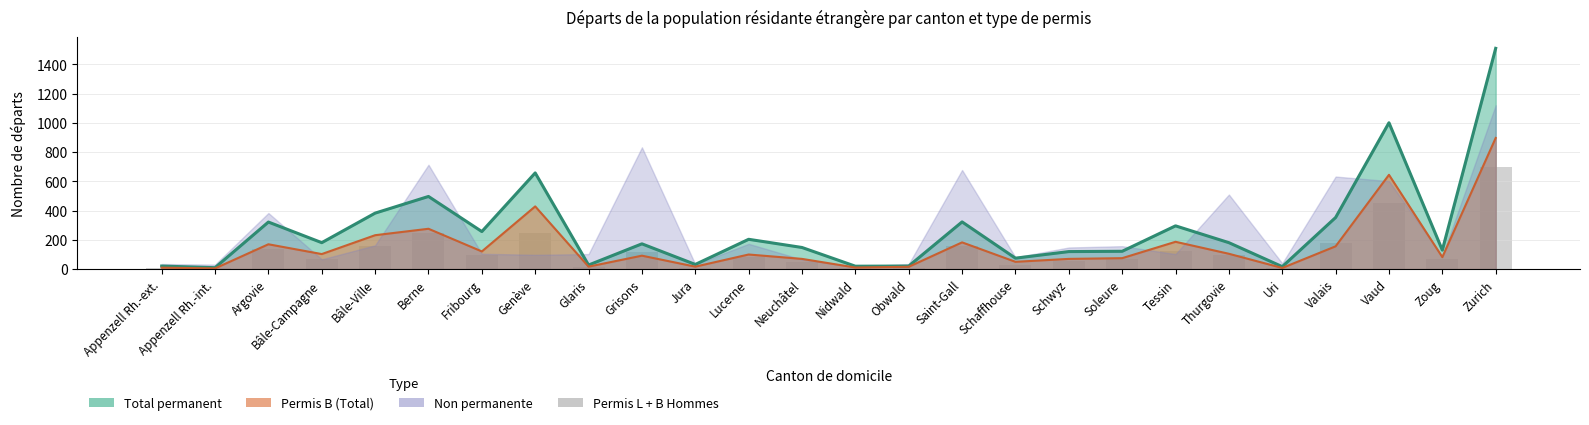

Where does the Permis B (Hommes) series first go above 80?

Argovie